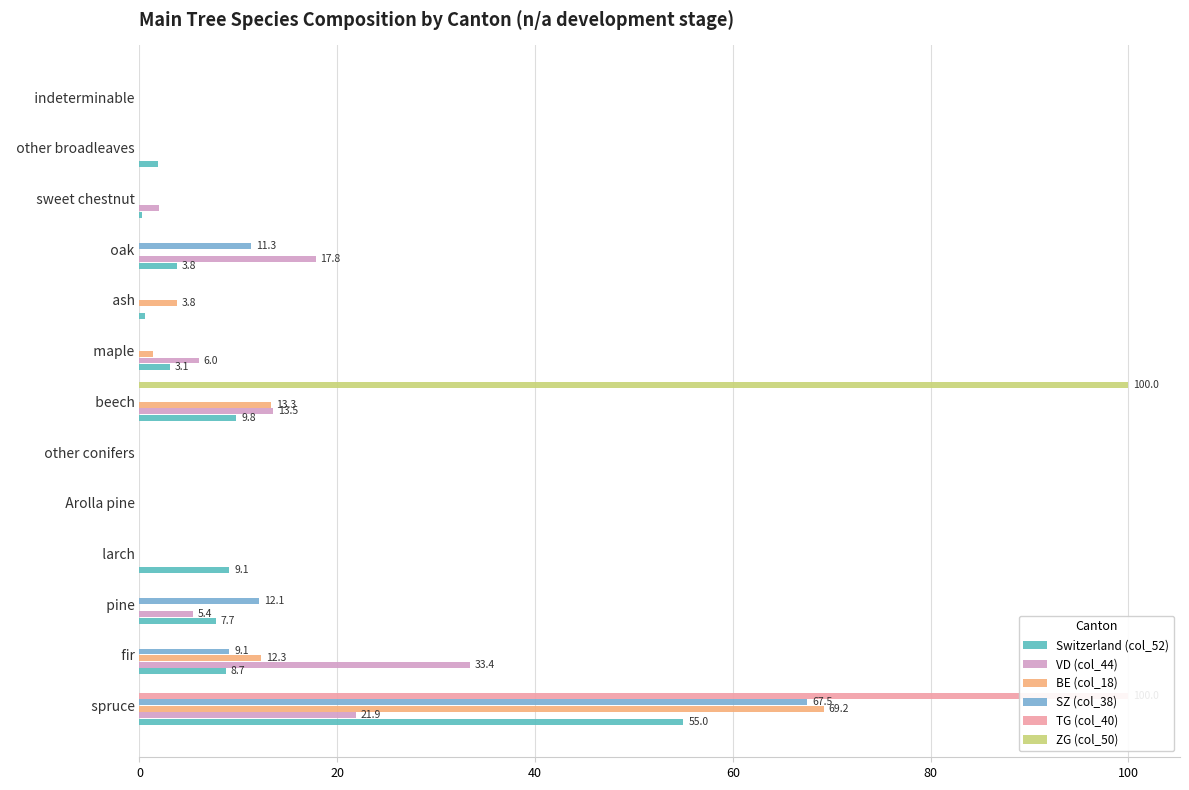

How many bars are there in total?

78